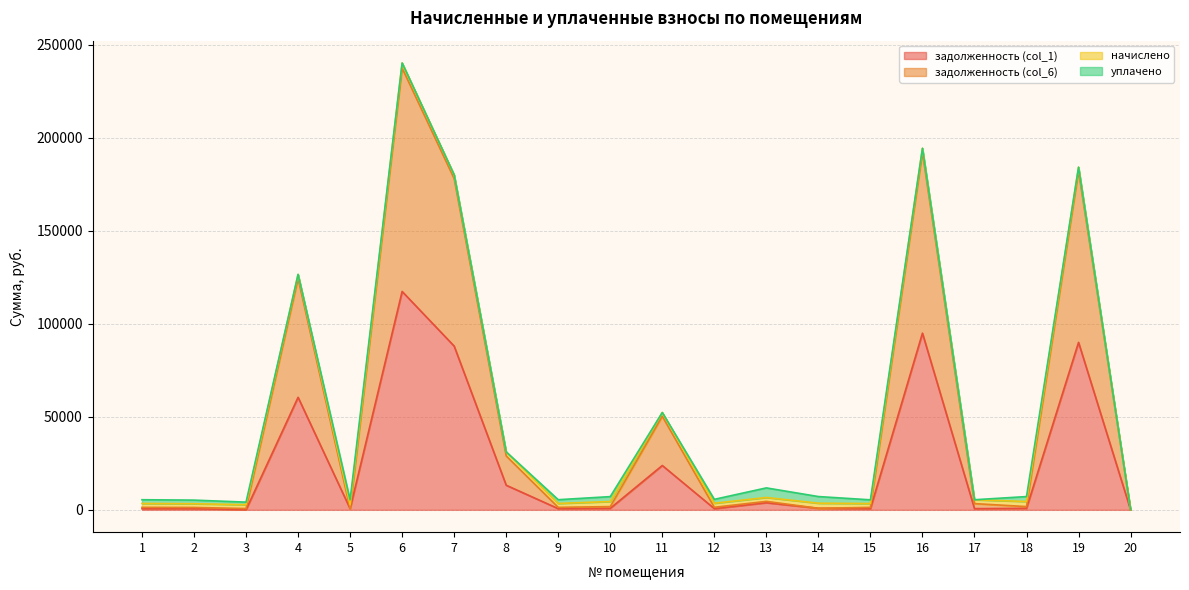

What is the value of the задолженность (col_1) point at the 7th from the left?

88016.0